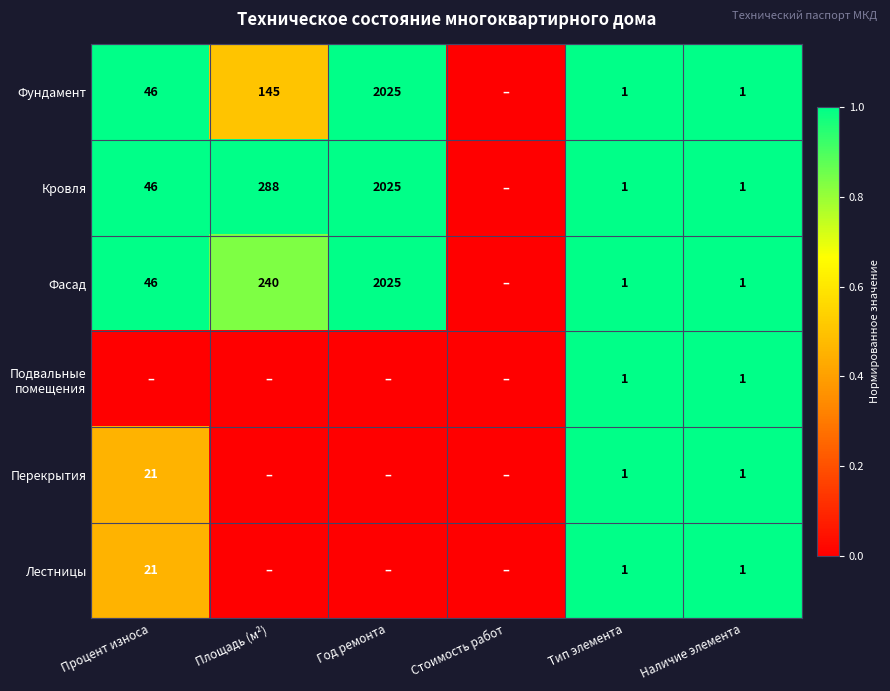

What is the sum of the Кровля values at Тип элемента and Год ремонта?

2026